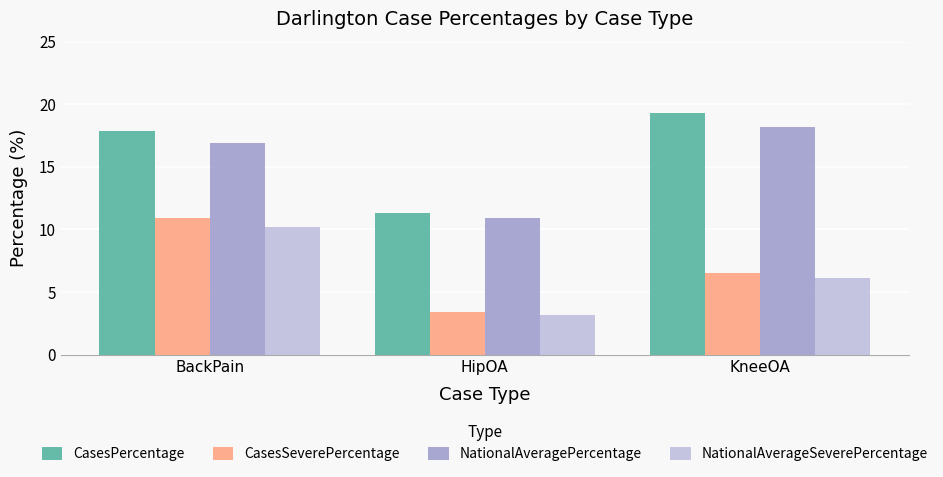

What is the total value across all series at KneeOA?

50.1